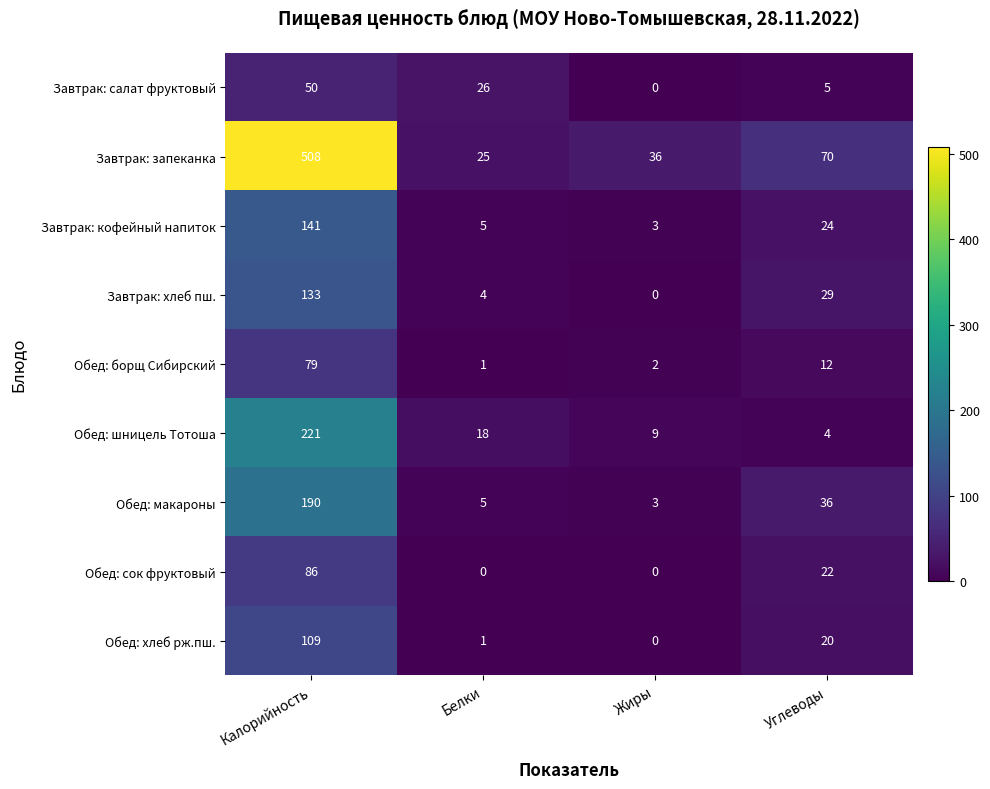

Rank the series by their maximum value, from highest to lowest.

Завтрак: запеканка, Обед: шницель Тотоша, Обед: макароны, Завтрак: кофейный напиток, Завтрак: хлеб пш., Обед: хлеб рж.пш., Обед: сок фруктовый, Обед: борщ Сибирский, Завтрак: салат фруктовый